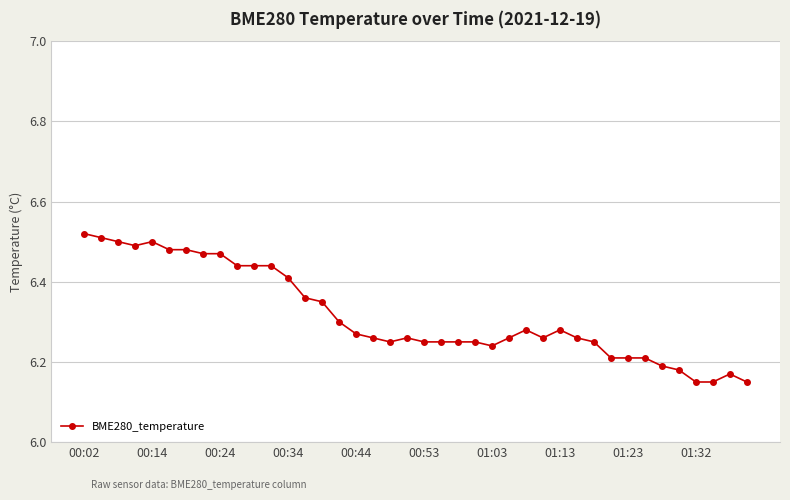

True or false: the data has more than 2 interior local peaks.

True